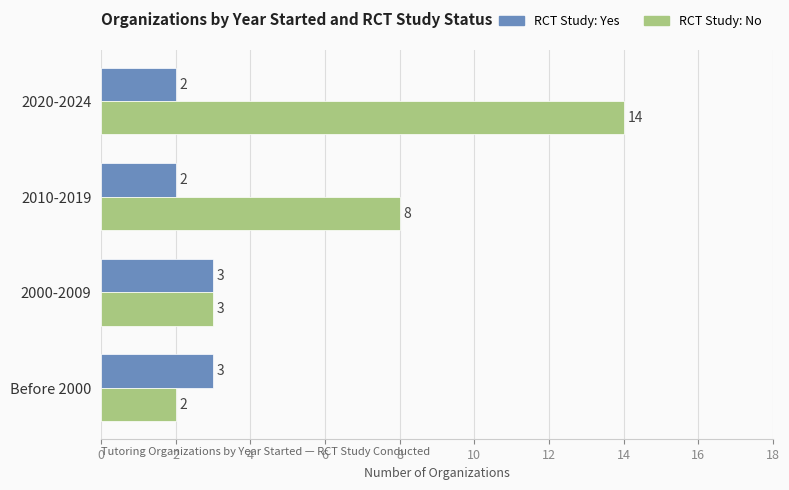

What is the total value across all series at 2010-2019?

10